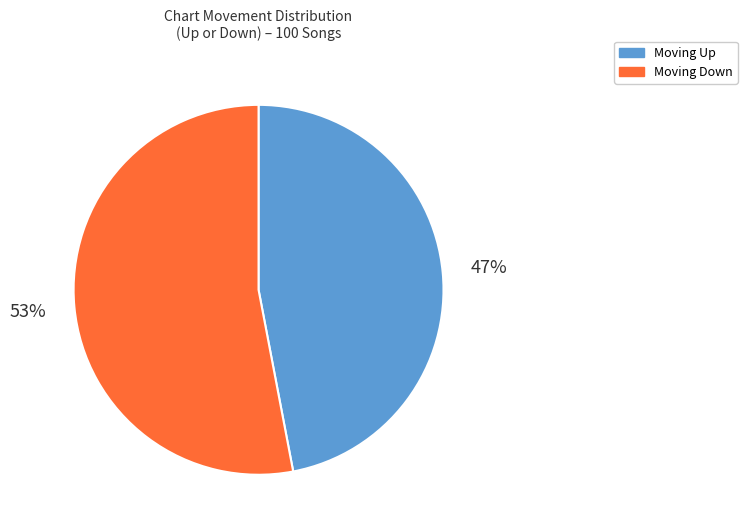

To the nearest percent, what percentage of the pie is Moving Up?

47%